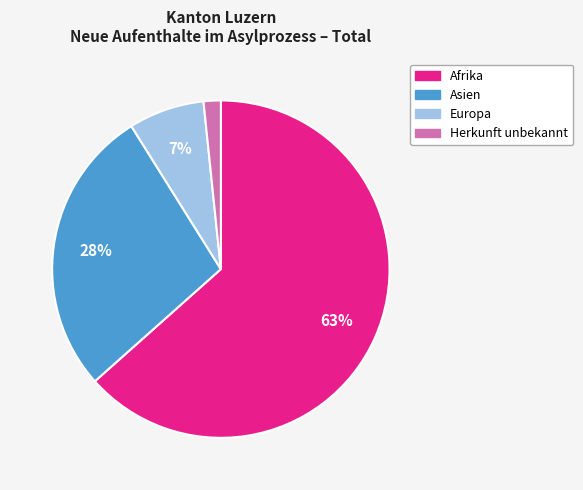

Does any single category account for the majority?

Yes